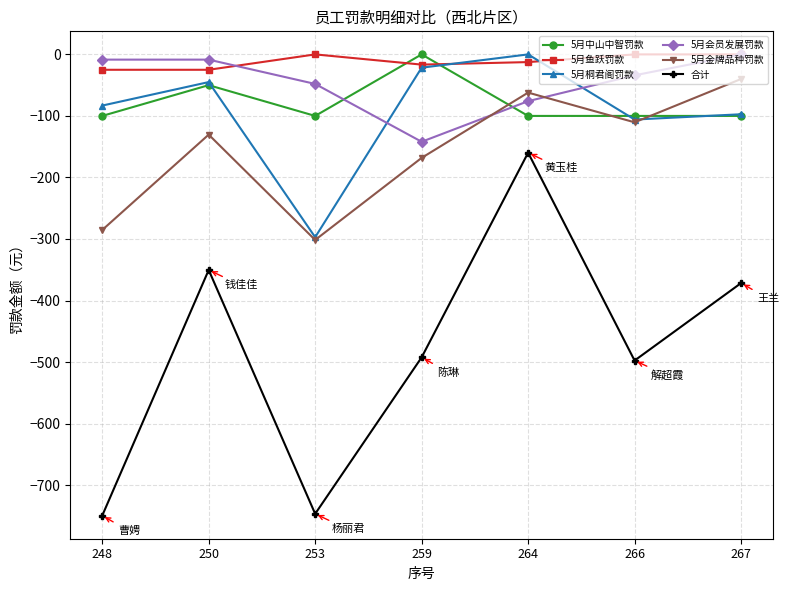

Does the chart have visible grid lines?

Yes